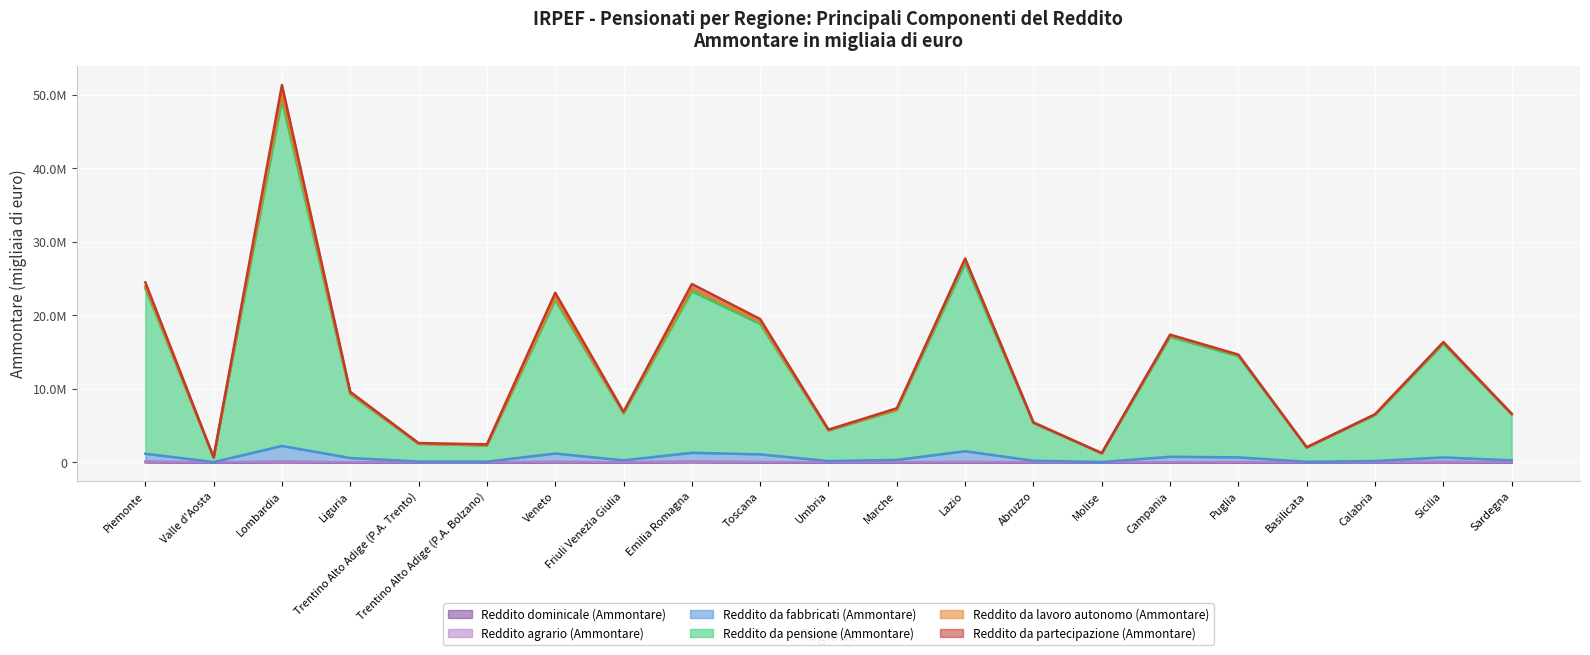

What is the difference between the maximum and minimum values in the Reddito da pensione (Ammontare) series?

48597610